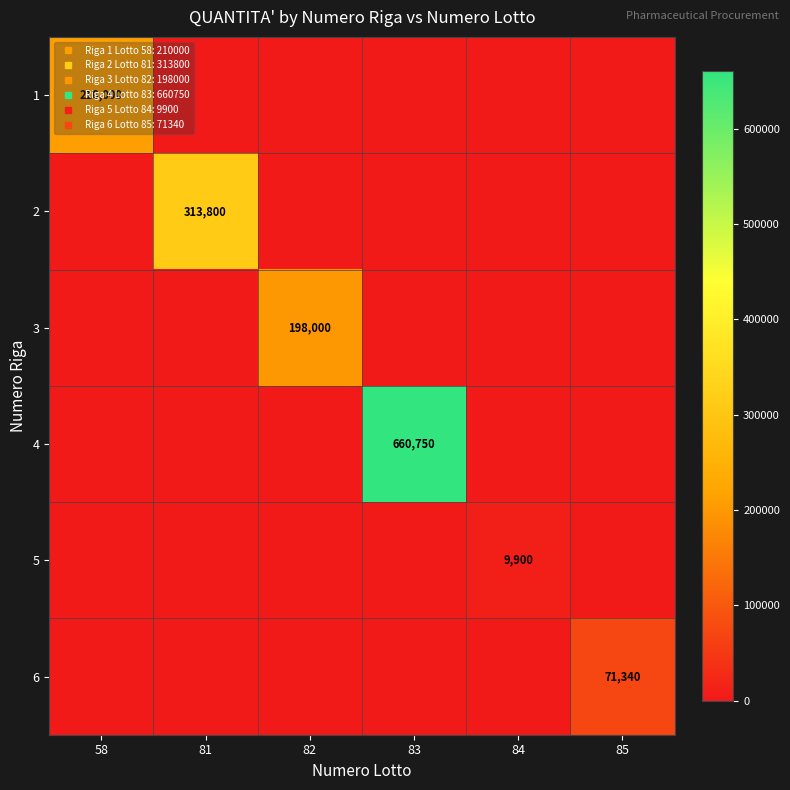

Is it true that 5 equals -5617 at 82?

False